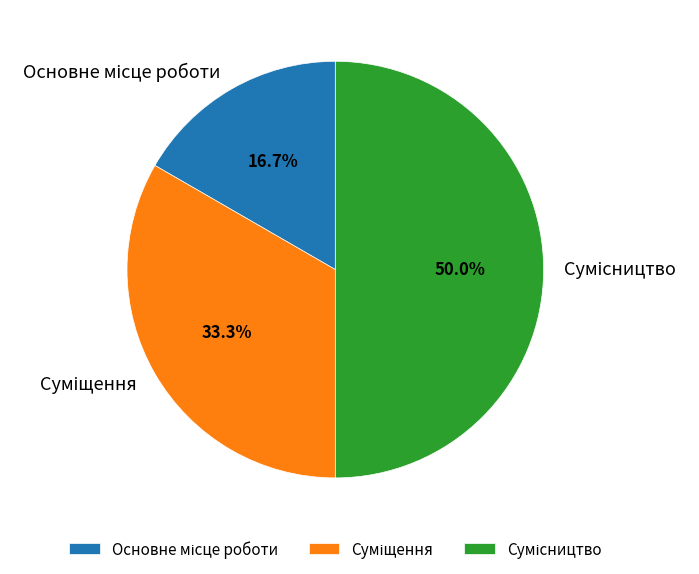

How many slices are in this pie chart?

3